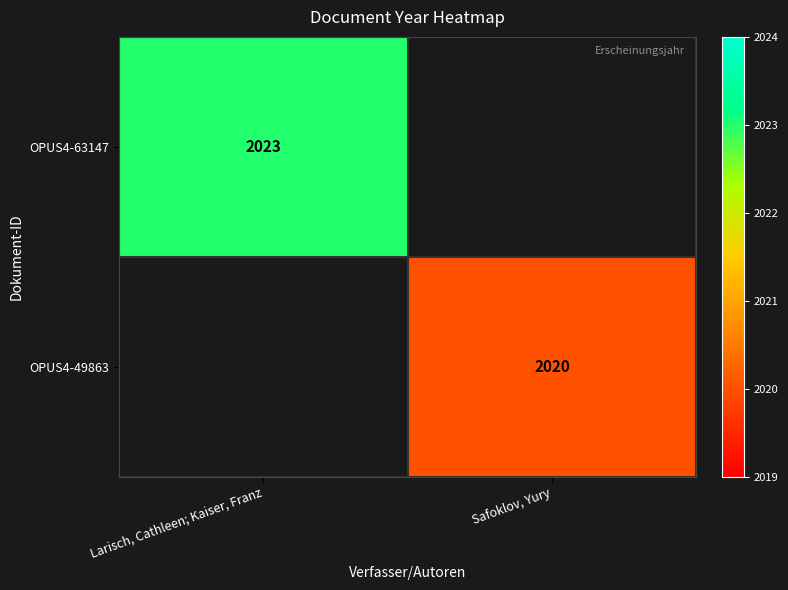

The OPUS4-49863 series shows 3511 at Safoklov, Yury. True or false?

False